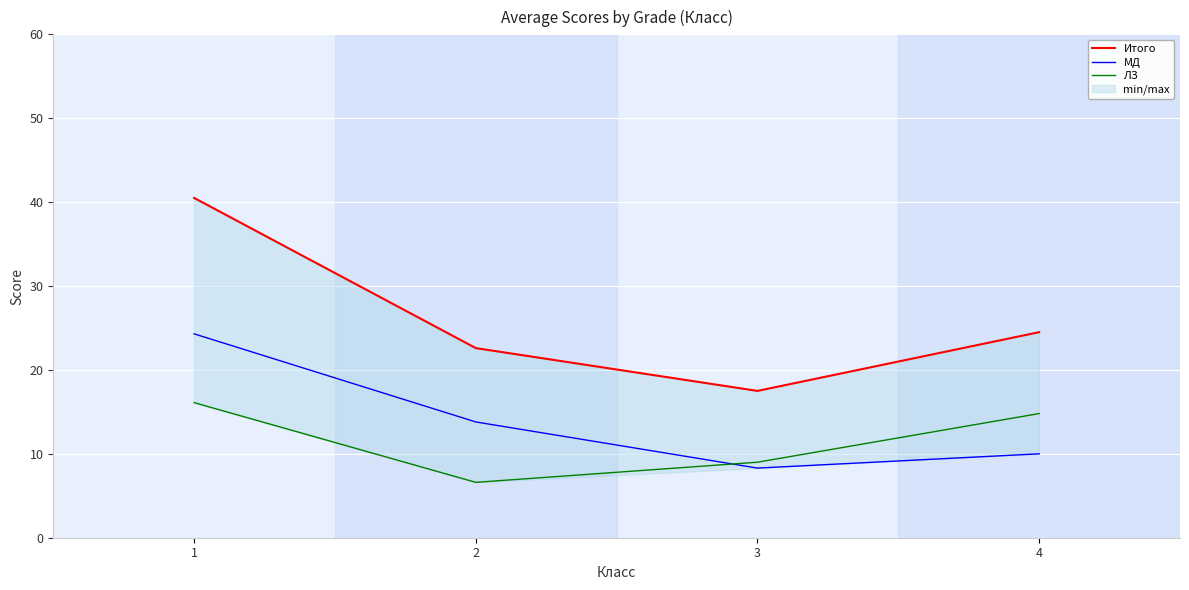

Is this an area chart (filled region under the line)?

No